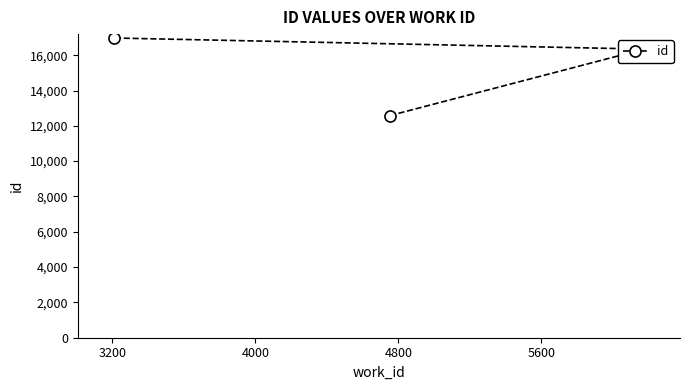

What is the greatest value displayed?

16974